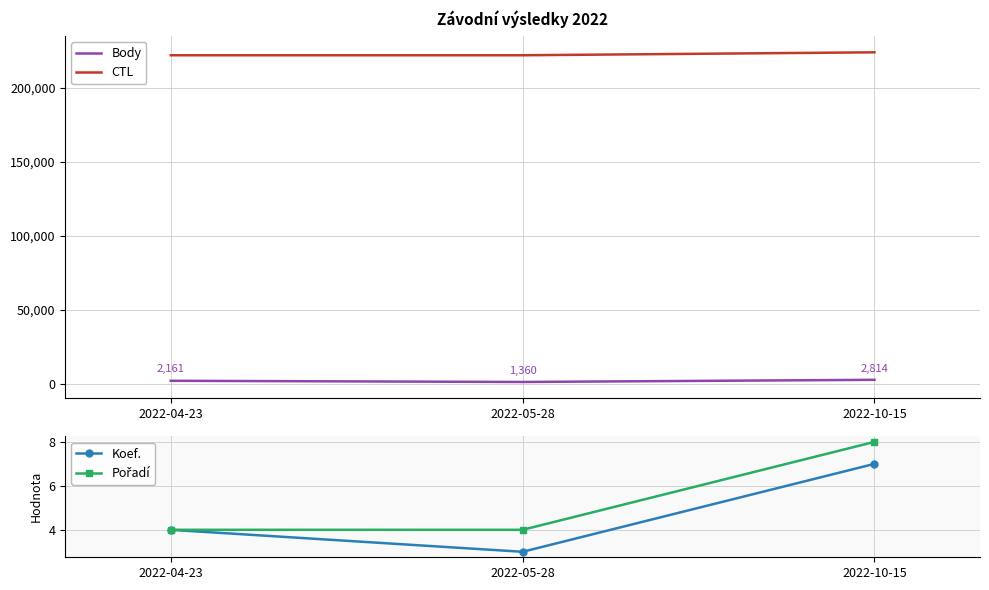

What is the label of the 1st point from the right?

2022-10-15